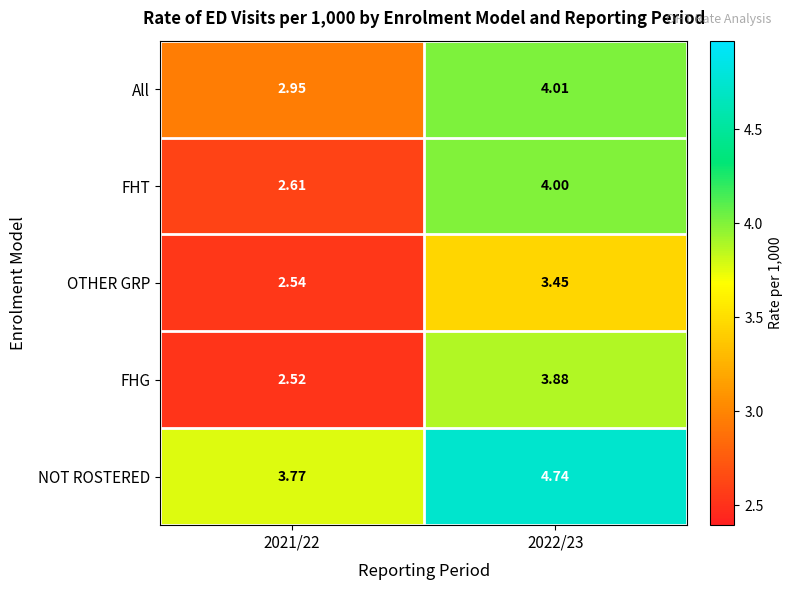

Which series changed the most between 2021/22 and 2022/23?

FHT